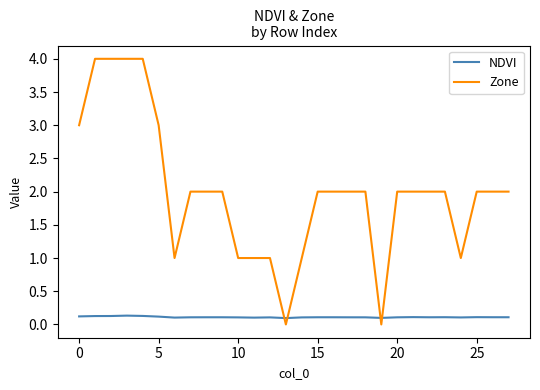

Which series has the largest range (max minus min)?

Zone